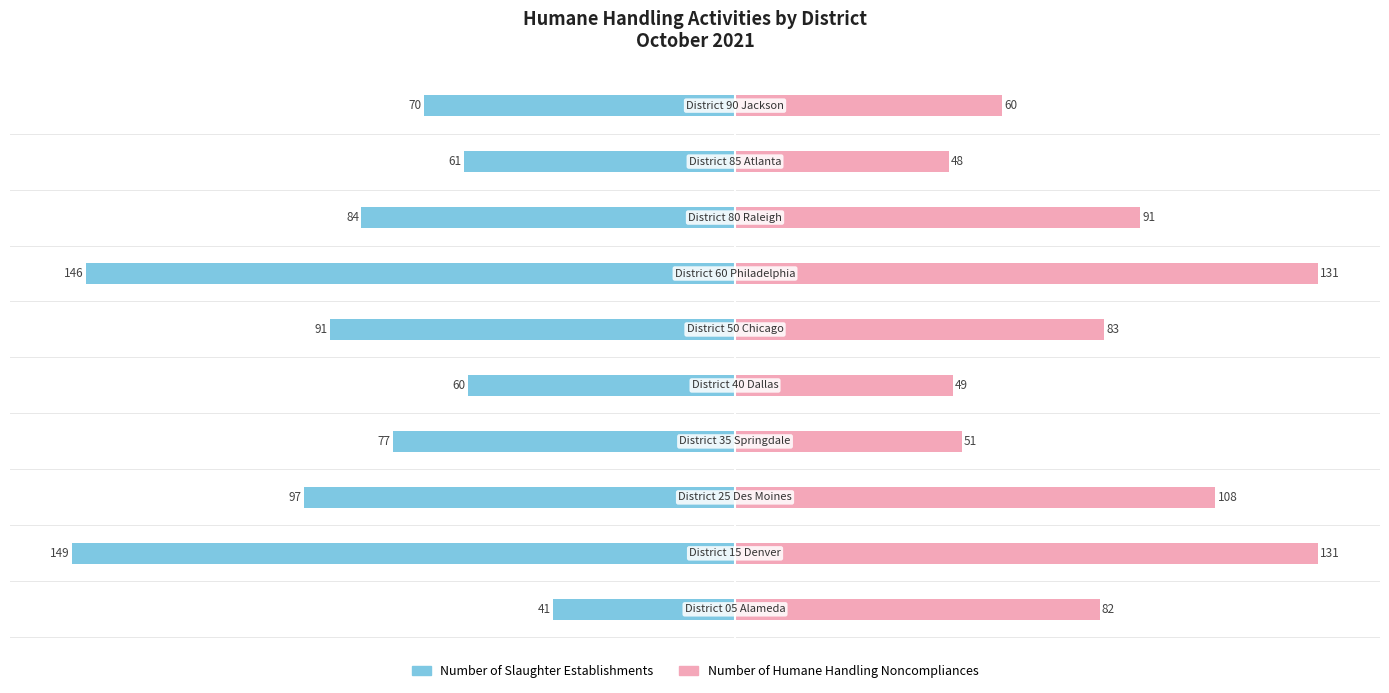

Reading right to left, transcribe all the data shown in this chart.

Number of Slaughter Establishments: -70	-61	-84	-146	-91	-60	-77	-97	-149	-41
Number of Humane Handling Noncompliances: 60	48	91	131	83	49	51	108	131	82